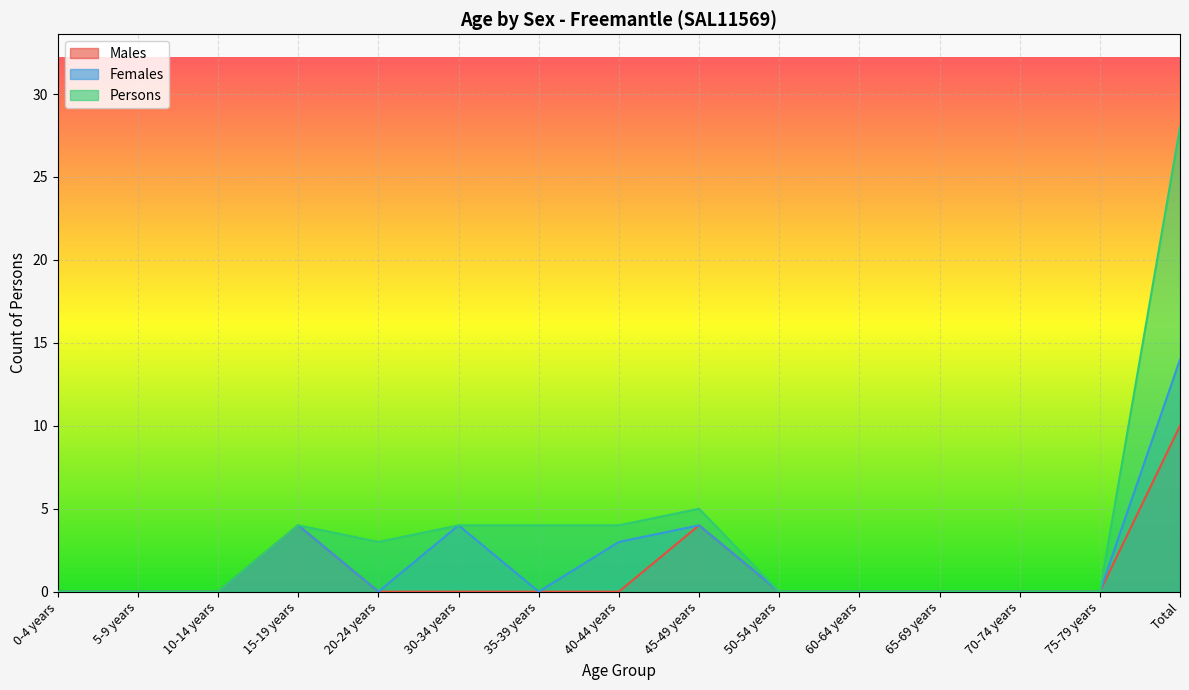

What are all the series names shown in the legend?

Males, Females, Persons